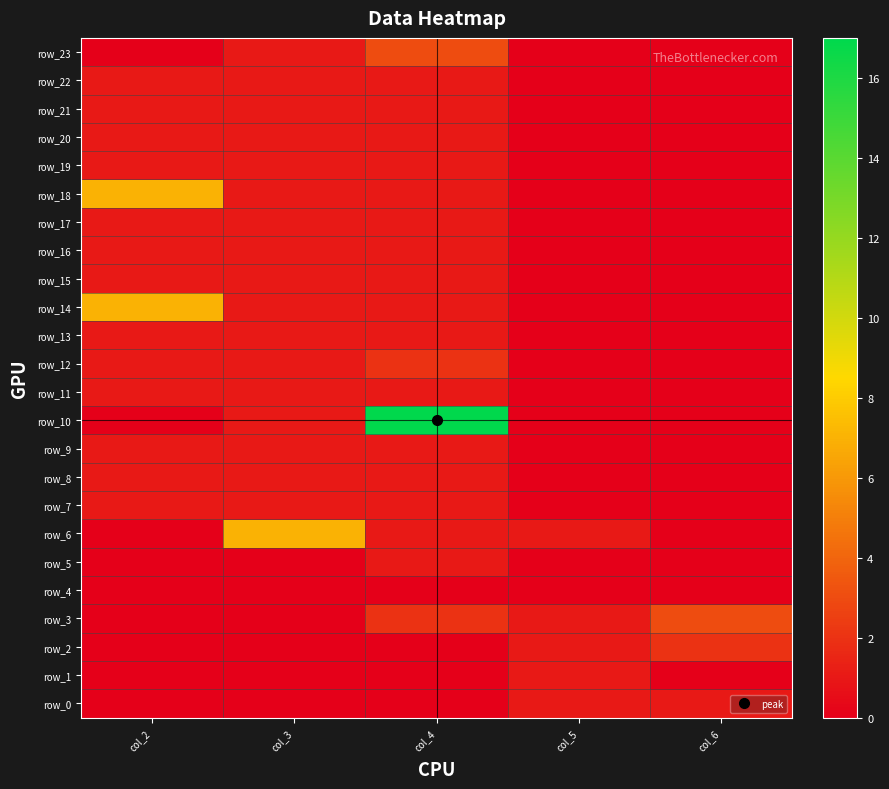

What is the difference between the maximum and second lowest values in the row_3 series?

3